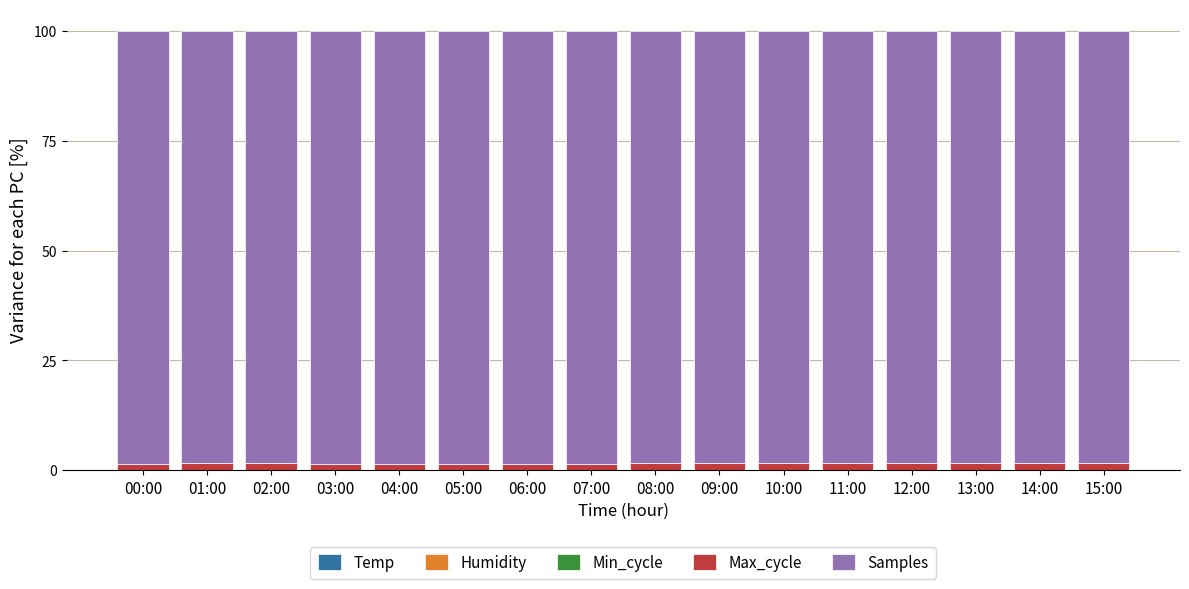

How many categories are shown in the chart?

16